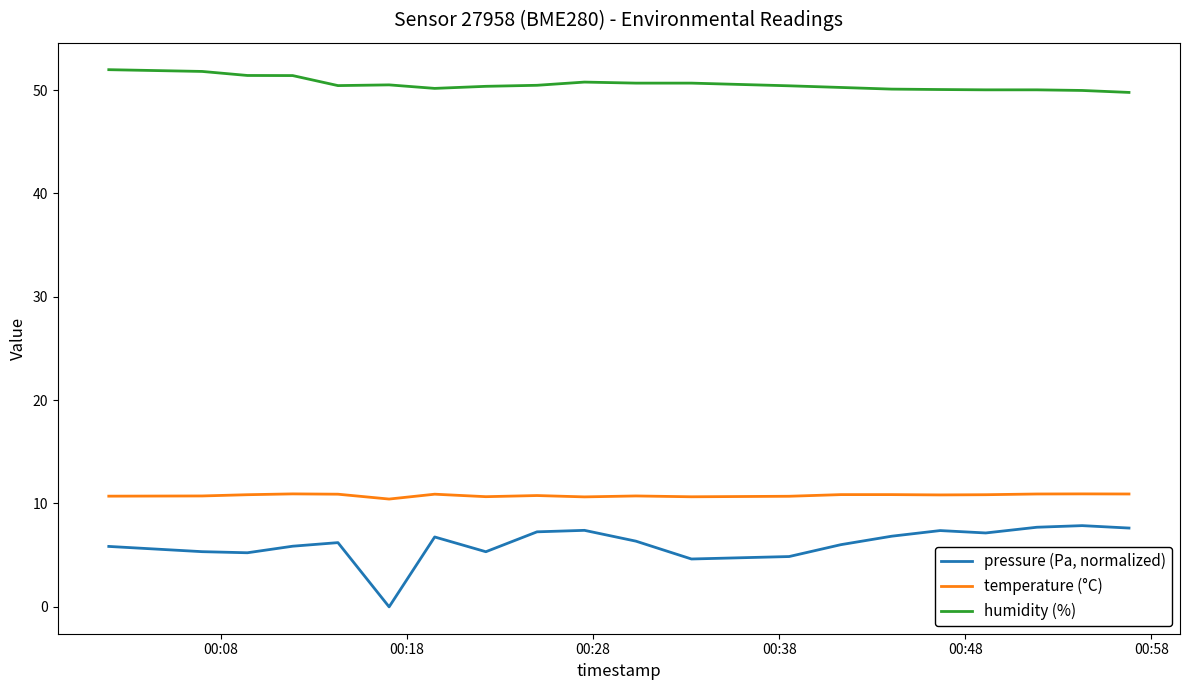

True or false: pressure (Pa, normalized) and temperature (°C) cross at least once.

False